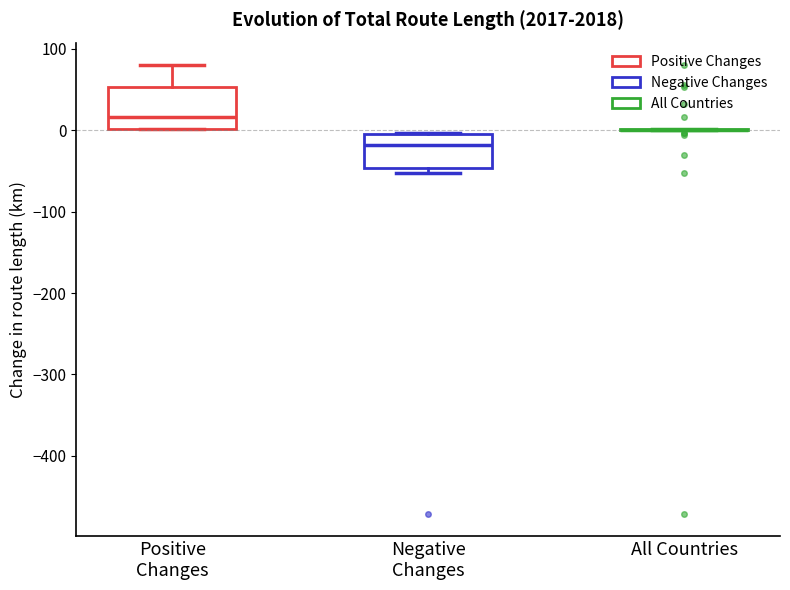

Reading left to right, transcribe this box plot: for each box, give where its median line is, the range the box spans, and where its two whiskers end, as read against the y-axis. The values are not printed on the chart, so give them approximately, as read against the axis.

Positive Changes: median 20, box 0 to 50, whiskers 0 to 80
Negative Changes: median -20, box -50 to 0, whiskers -50 (just below the box's lower edge) to 0
All Countries: box collapsed to a line at 0, whiskers 0 to 0